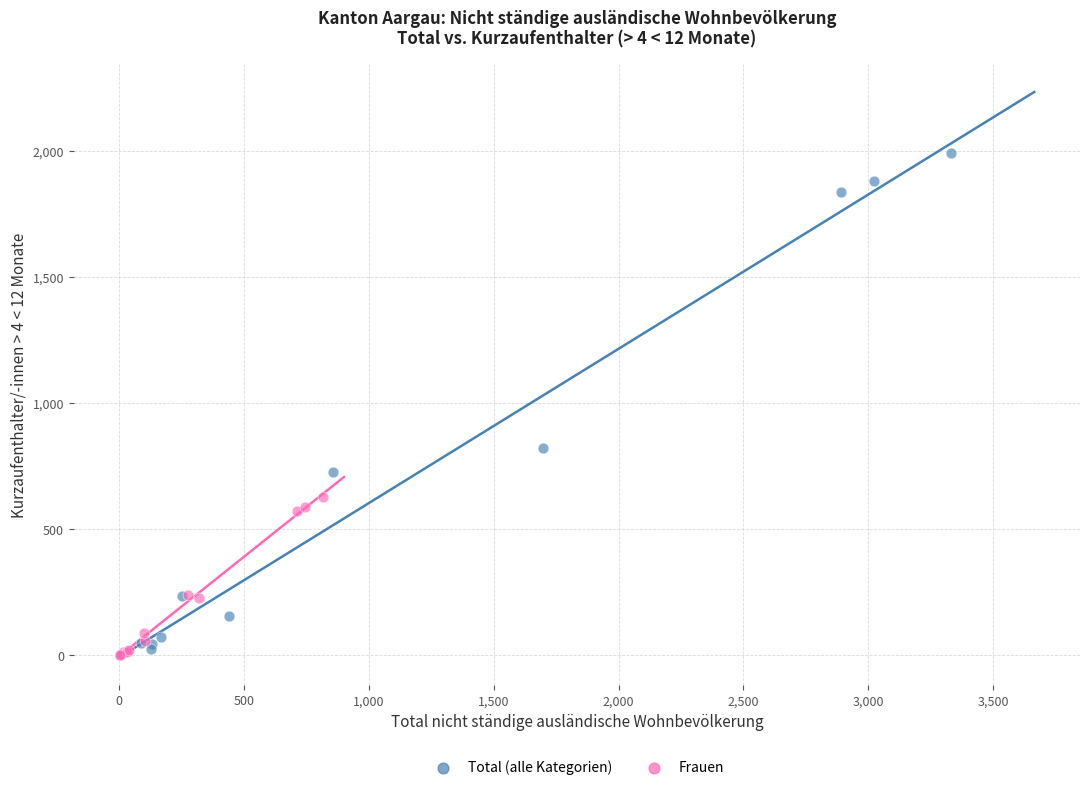

Which series contains the highest Y value?

Total (alle Kategorien)